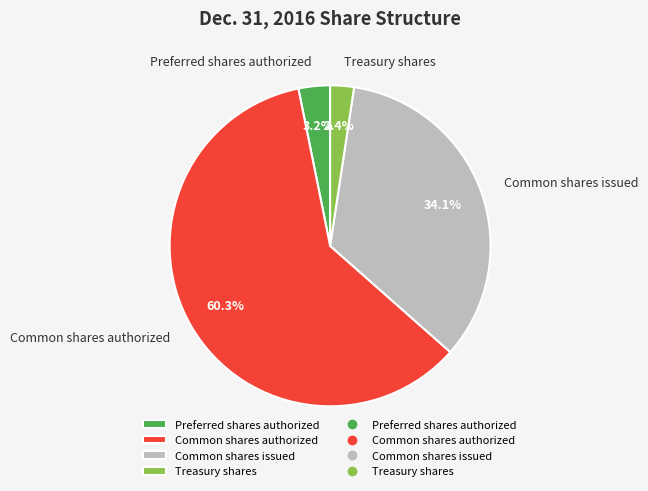

Count the number of slices in the pie.

4